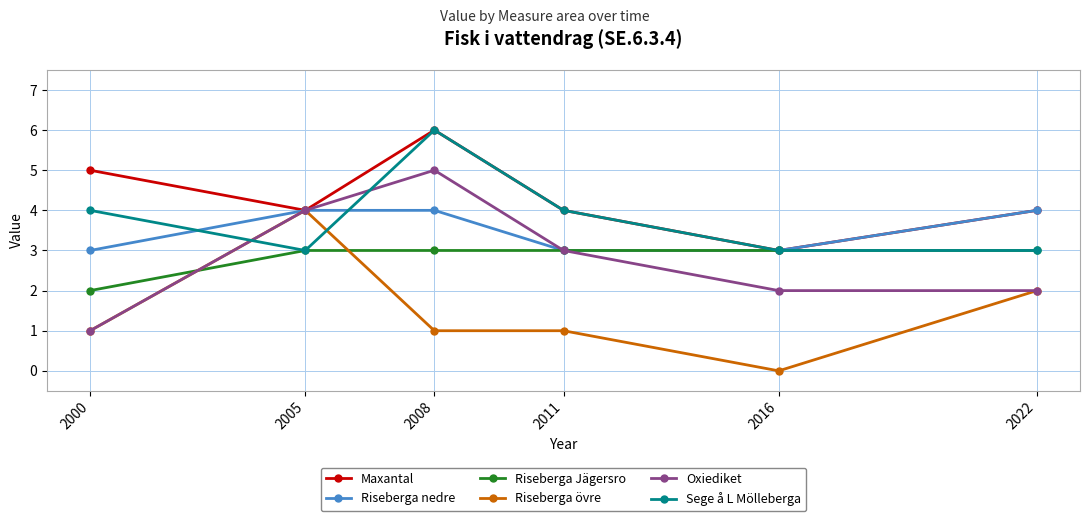

Is it true that Riseberga Jägersro equals 4 at 2011?

False